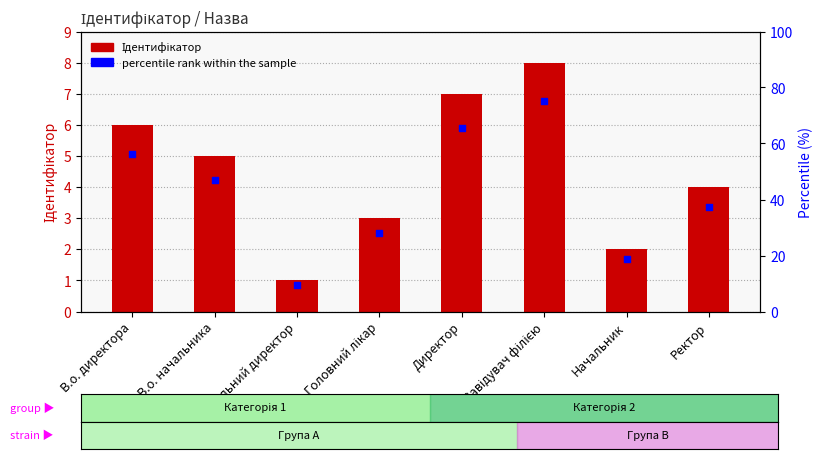

What is the total value across all series at Директор?

72.6